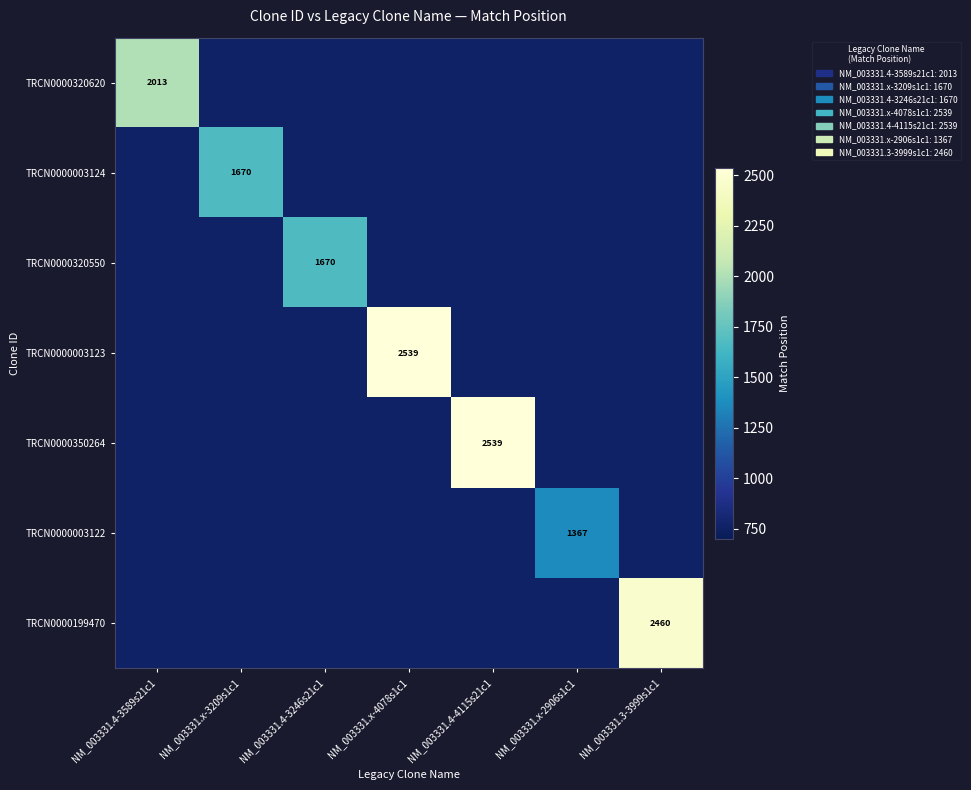

What is the highest value of the TRCN0000003123 series?

2539.0